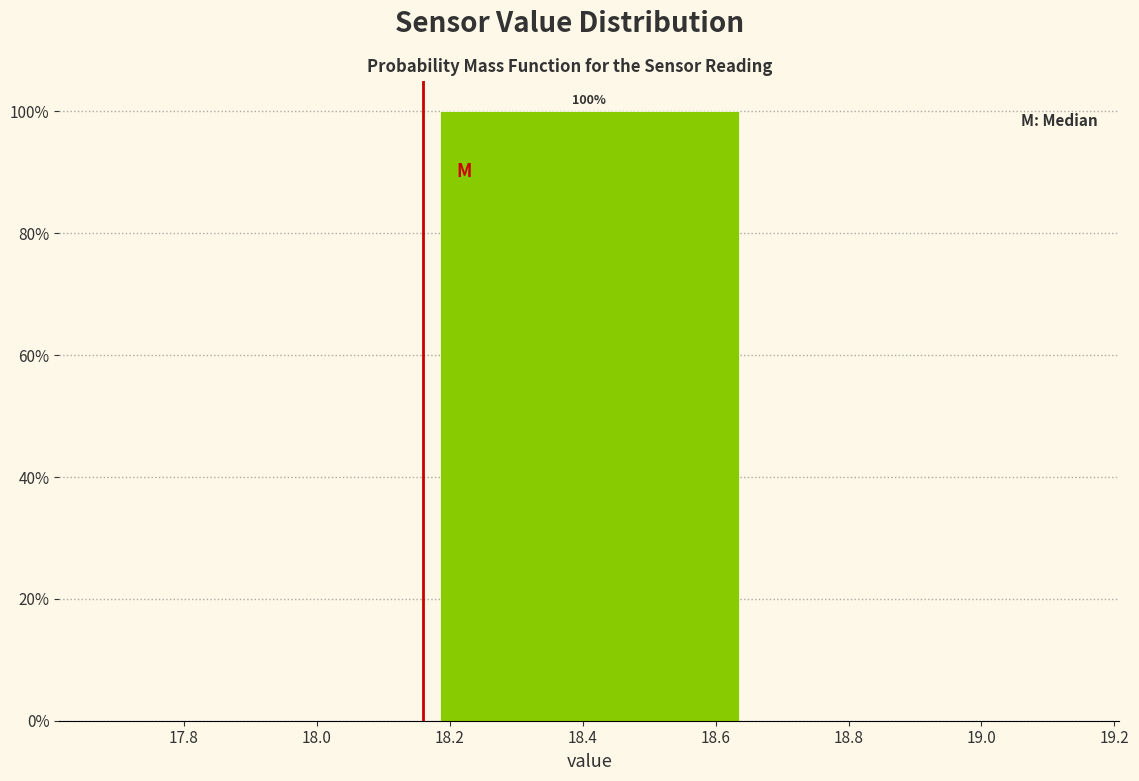

Over which range of the x-axis is the bar tallest?

18.16 to 18.66